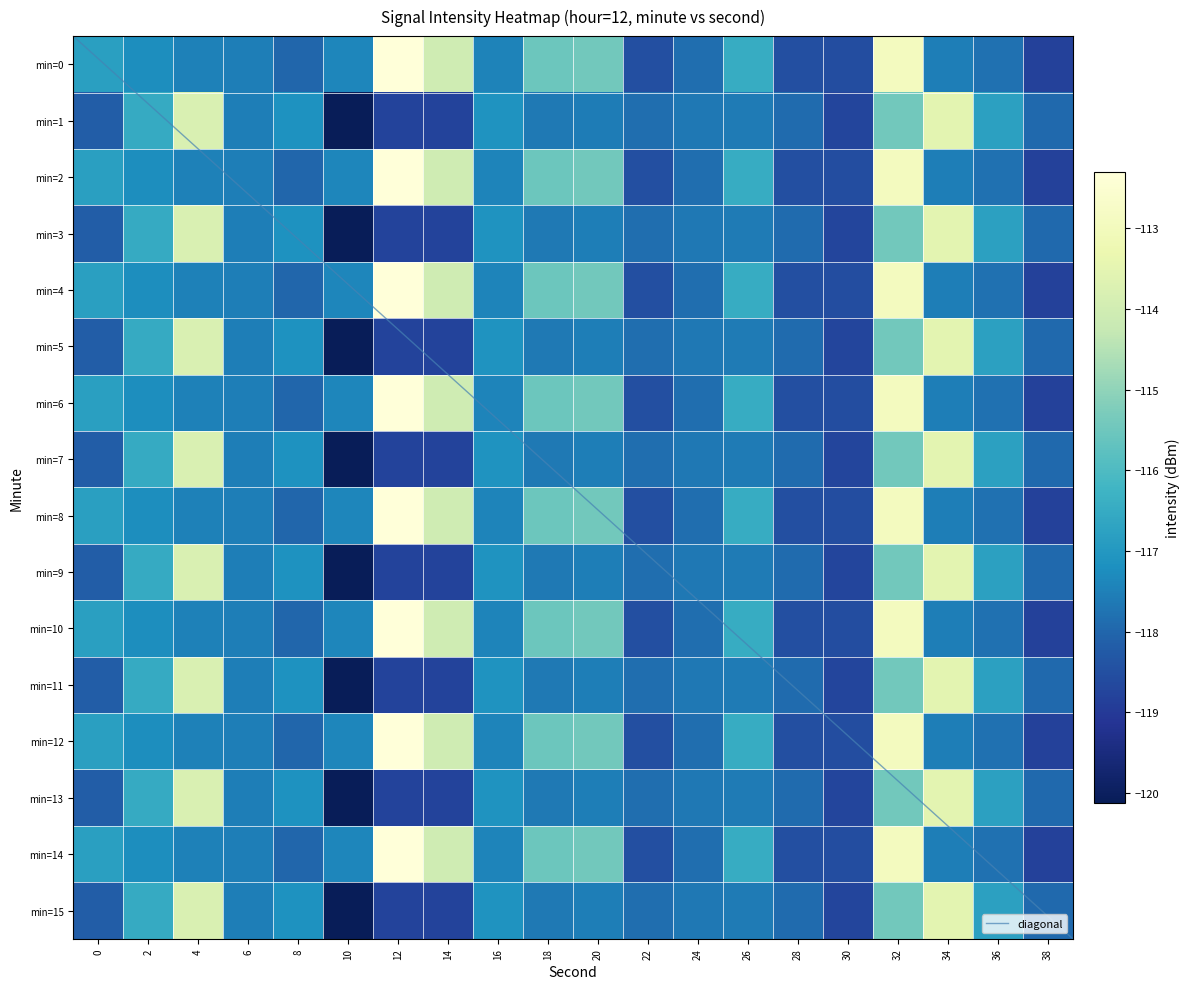

What value does the 9 series have at 28?

-117.9